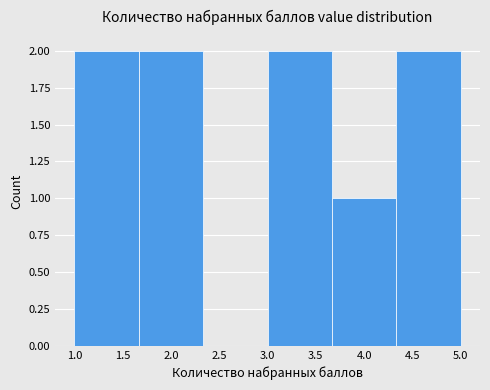

What is the height of the bar covering 4.35 to 5.00 on the x-axis? Neither the bar edges nor the heights are printed on the chart, so give them approximately, as read against the axes.

2